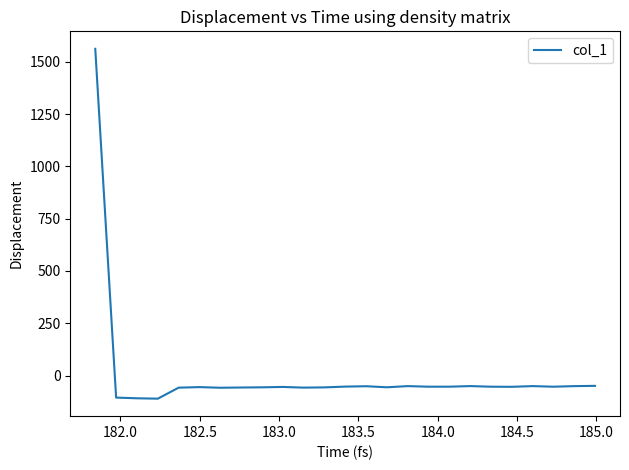

What is the greatest value displayed?

1562.3